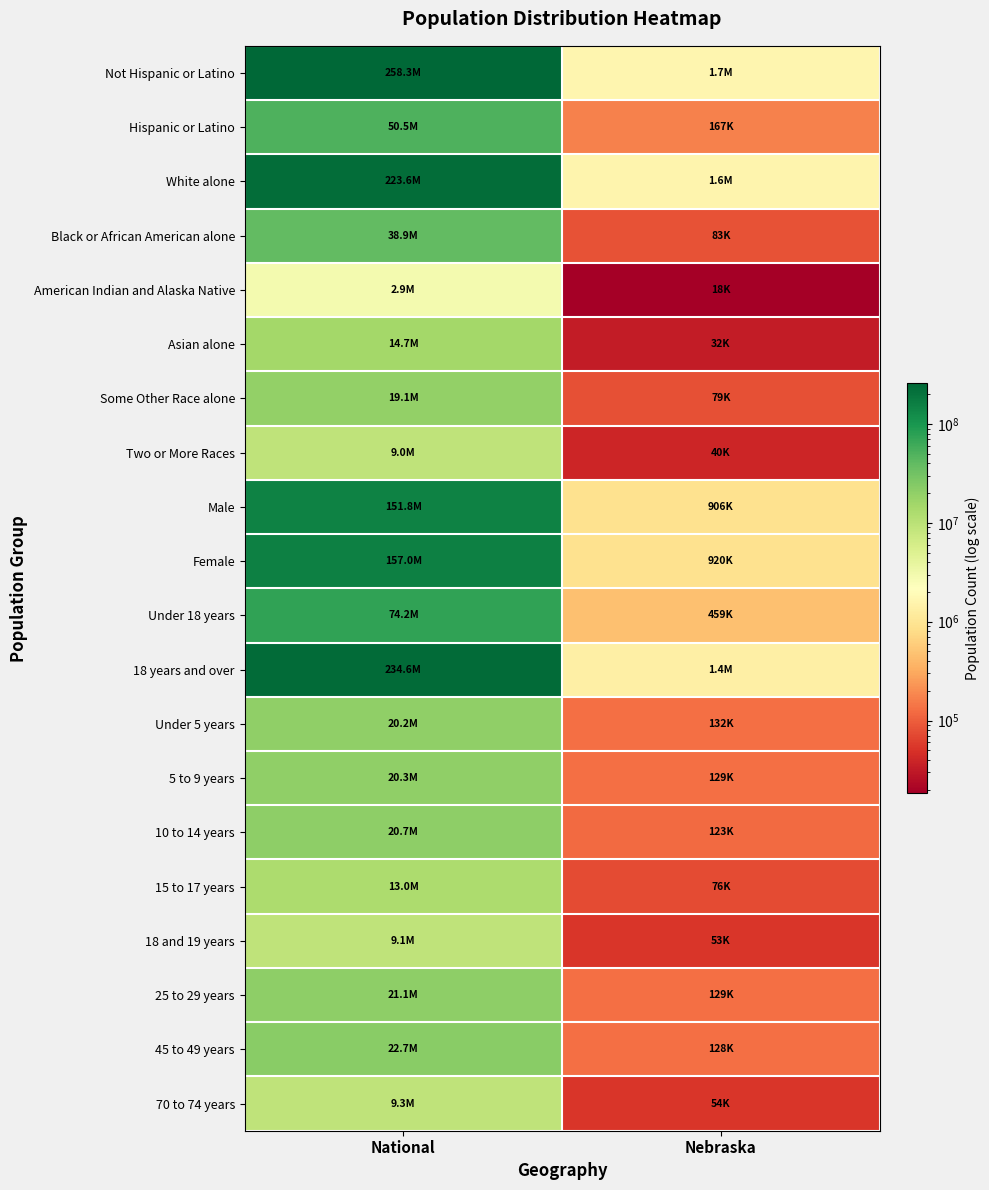

What is the spread (max minus min) of values at Nebraska?

1640509